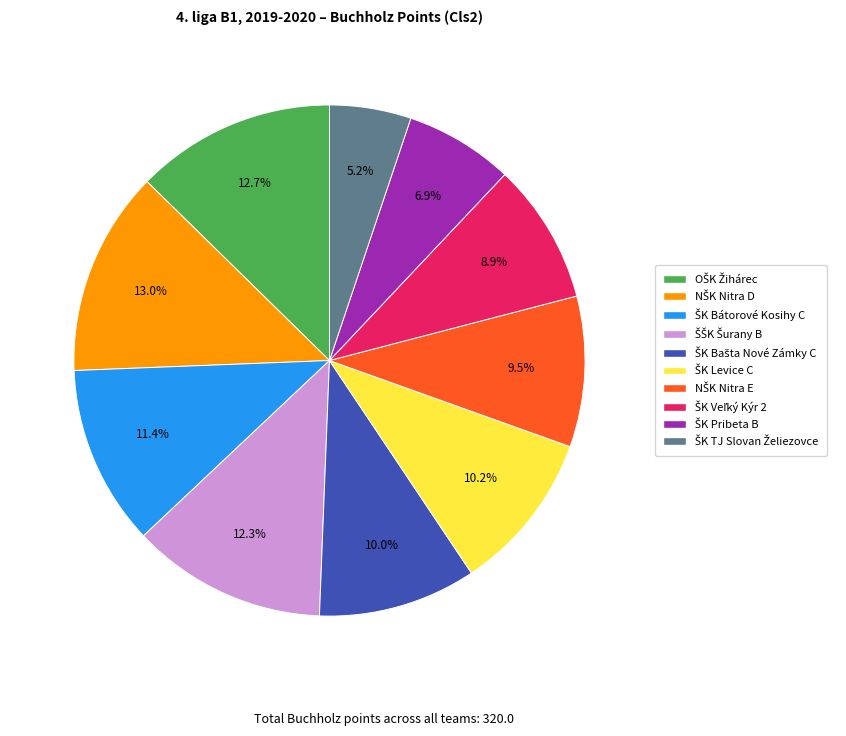

Does any single category account for the majority?

No